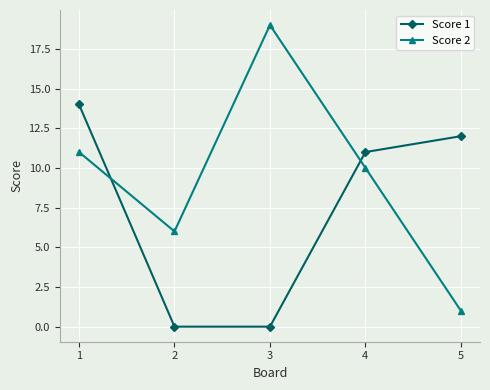

Where do Score 2 and Score 1 first cross each other?

1 and 2